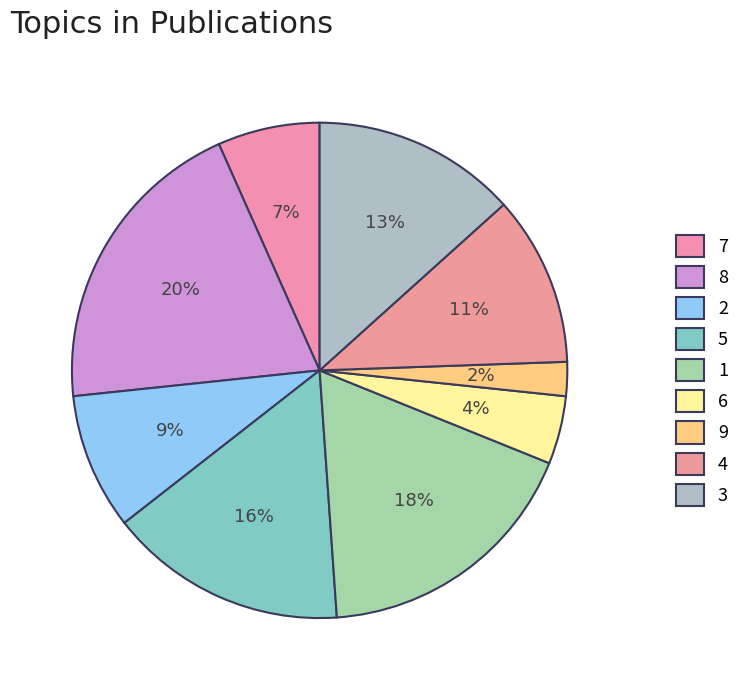

Does 3 represent more than half of the total?

No